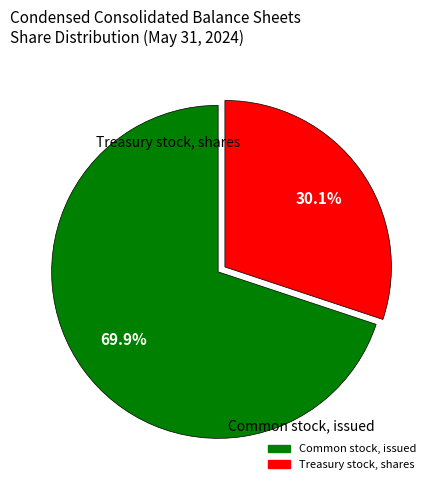

To the nearest percent, what is the combined percentage of Common stock, issued and Treasury stock, shares?

100%